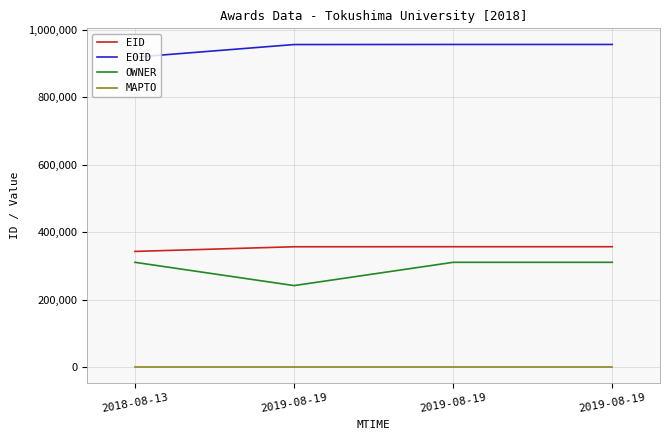

Reading left to right, extract all data points from this chart.

EID: 2018-08-13=343022	2019-08-19=356835	2019-08-19=356978	2019-08-19=356979
EOID: 2018-08-13=919375	2019-08-19=956808	2019-08-19=957083	2019-08-19=957085
OWNER: 2018-08-13=310694	2019-08-19=241627	2019-08-19=310694	2019-08-19=310694
MAPTO: 2018-08-13=0	2019-08-19=0	2019-08-19=0	2019-08-19=0